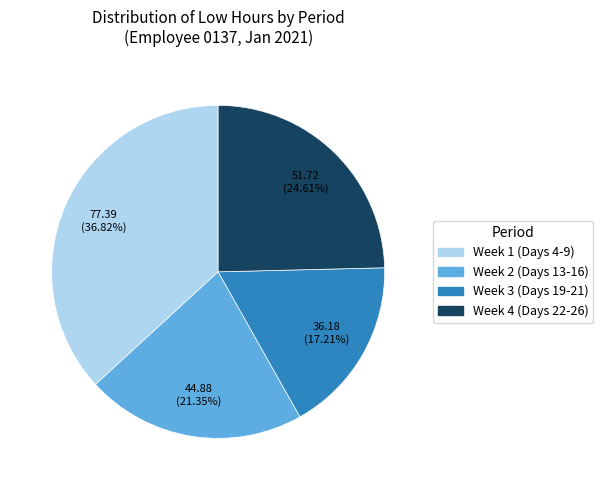

Is there any slice that represents more than half of the pie?

No